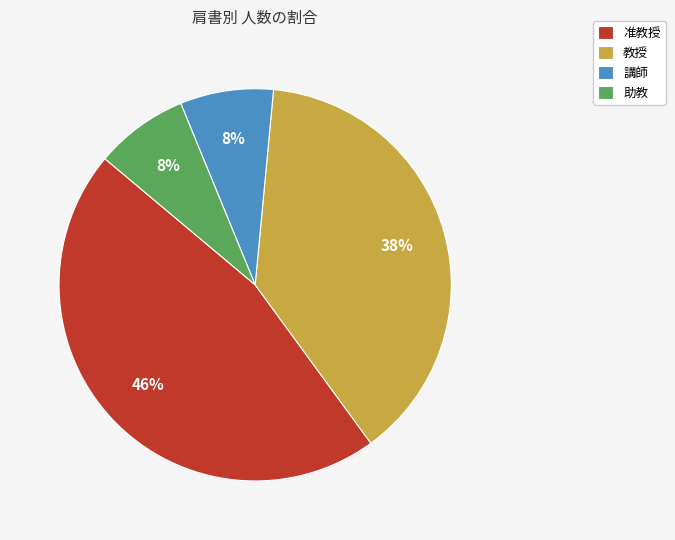

Is the sum of 助教 and 講師 greater than half?

No